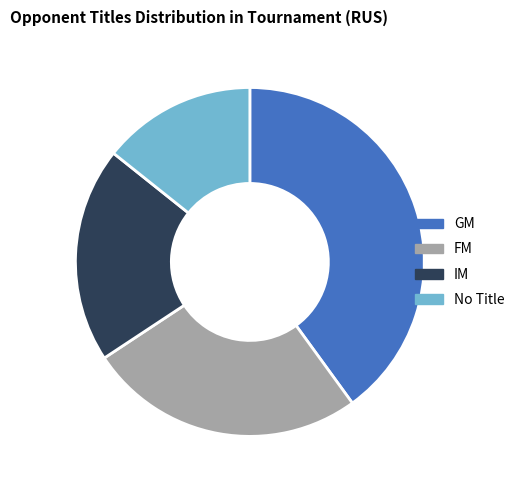

Is there any slice that represents more than half of the pie?

No